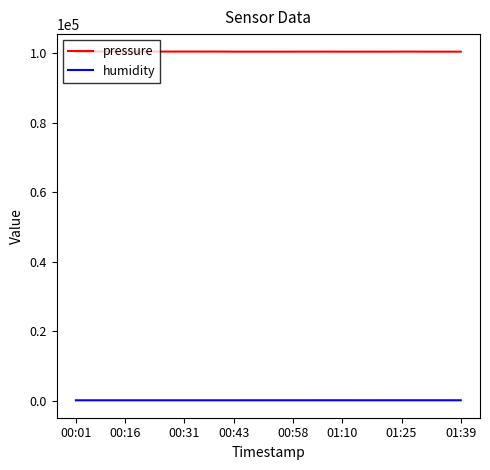

Which series has the widest spread of values?

pressure